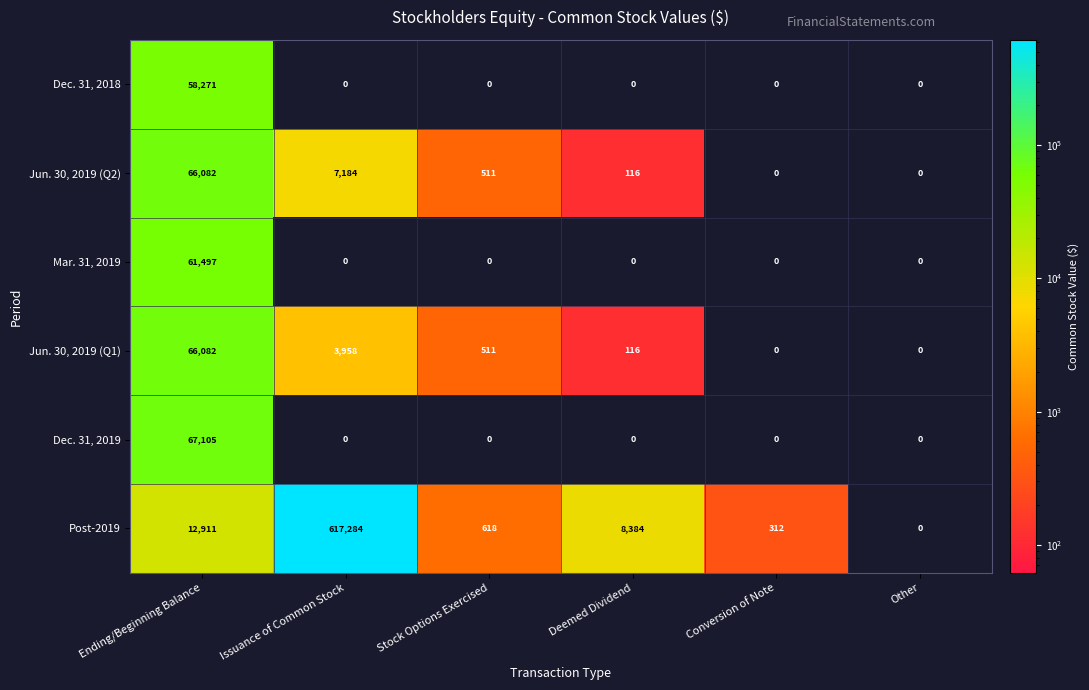

What is the difference between the maximum and minimum values in the Jun. 30, 2019 (Q1) series?

66082